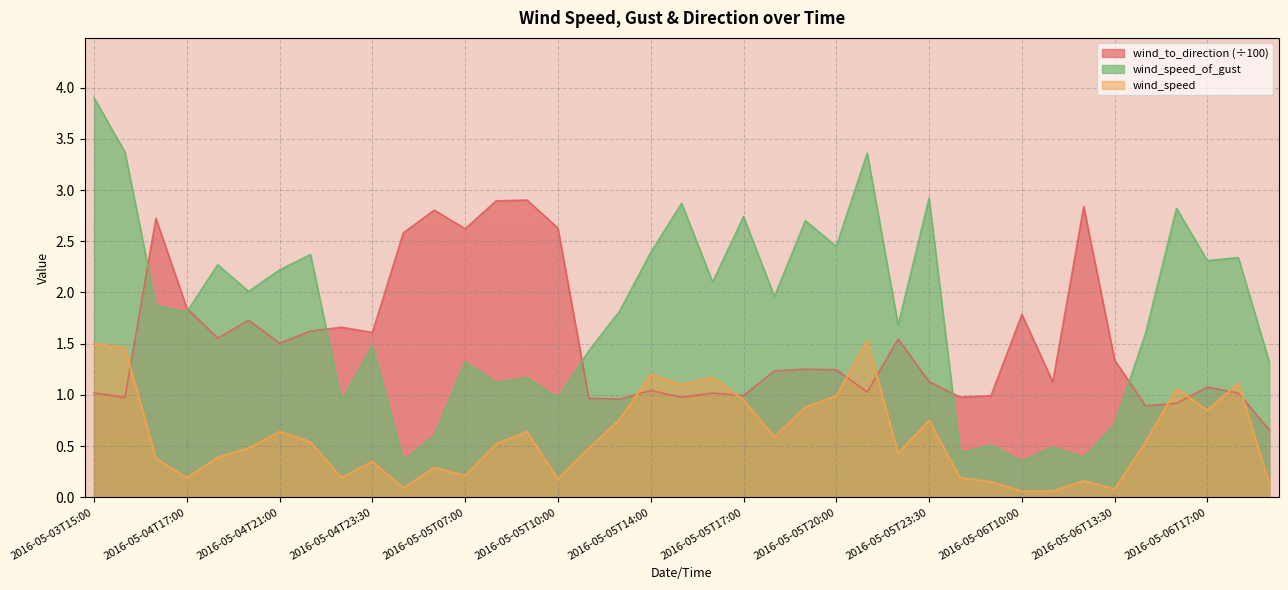

In wind_to_direction, how many points are lower than both neighbors (excluding endpoints)?

12